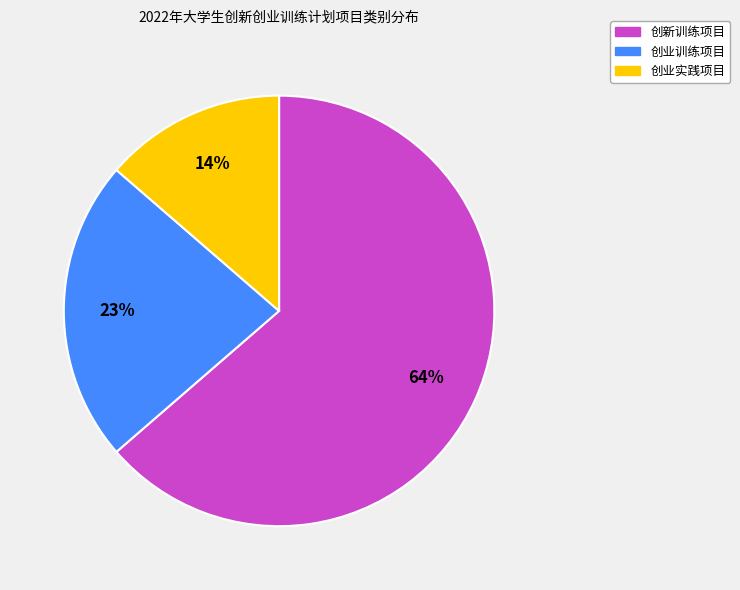

Which has a higher value, 创业实践项目 or 创新训练项目?

创新训练项目